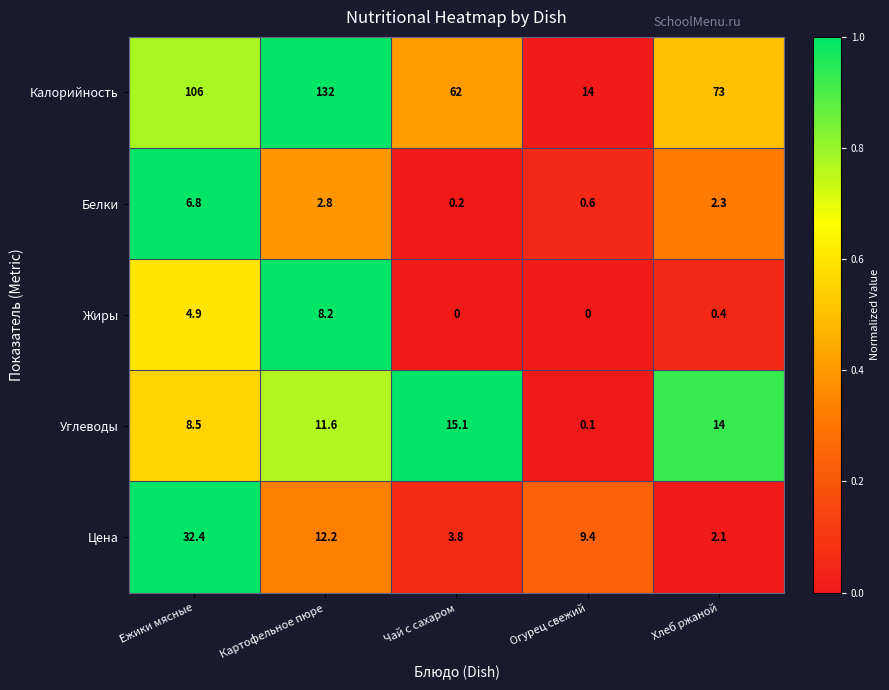

What is the sum of all Цена values?

59.9